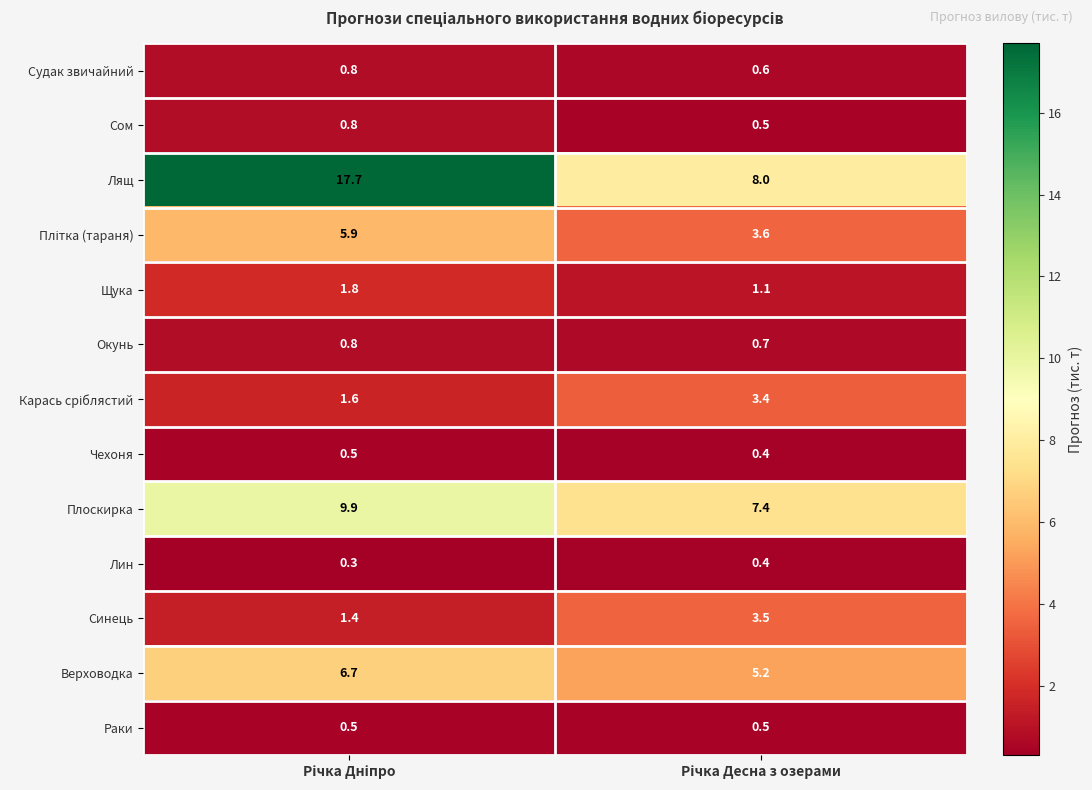

Which series has the largest total across all categories?

Лящ